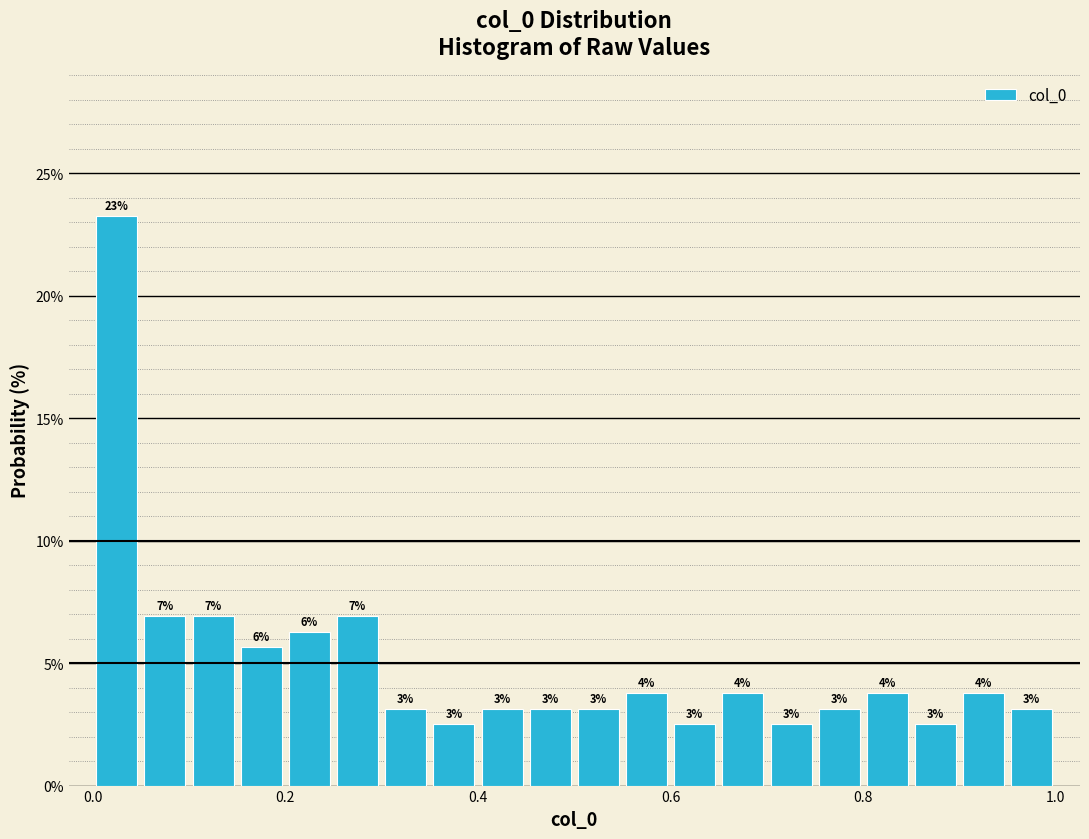

Around what value on the x-axis is the tallest bar? Give the approximate position of its centre, as read against the axis.

0.02